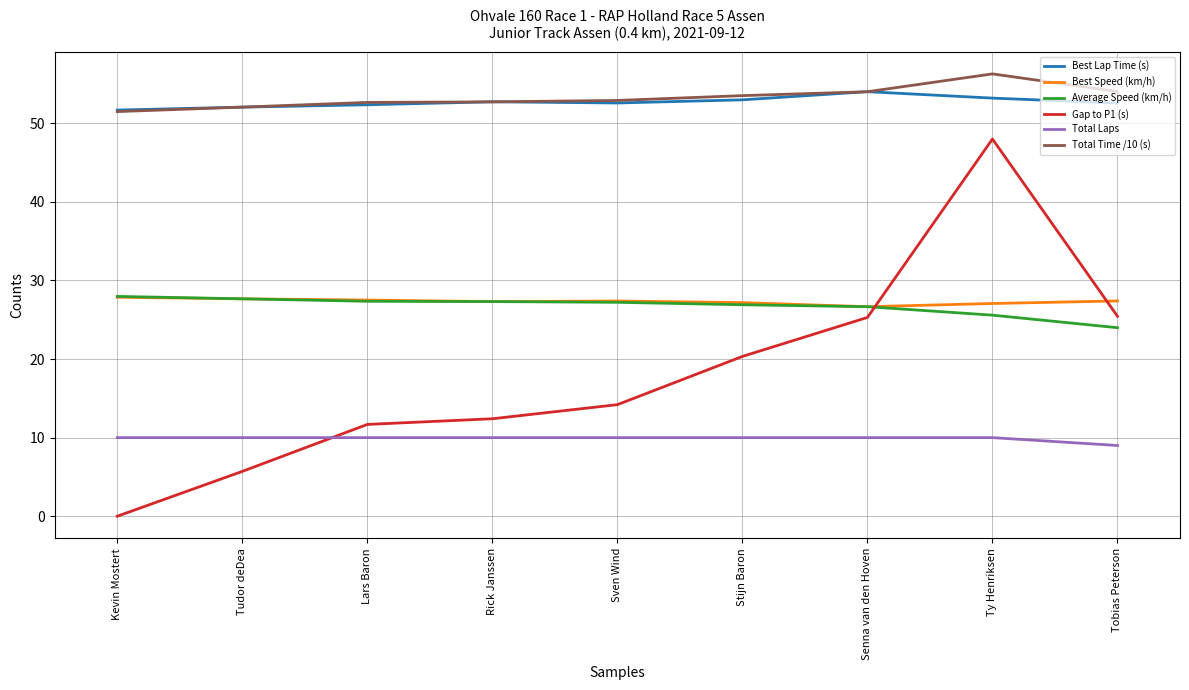

How many lines are shown in the chart?

6